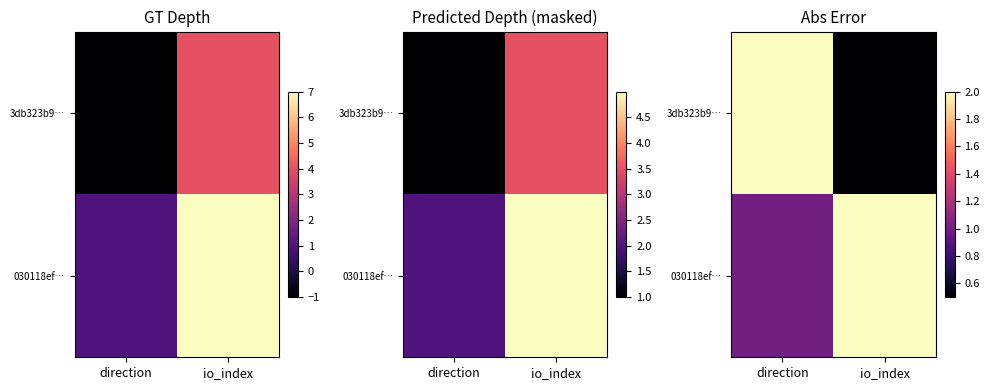

What value does the 3db323b9… series have at io_index?

0.5